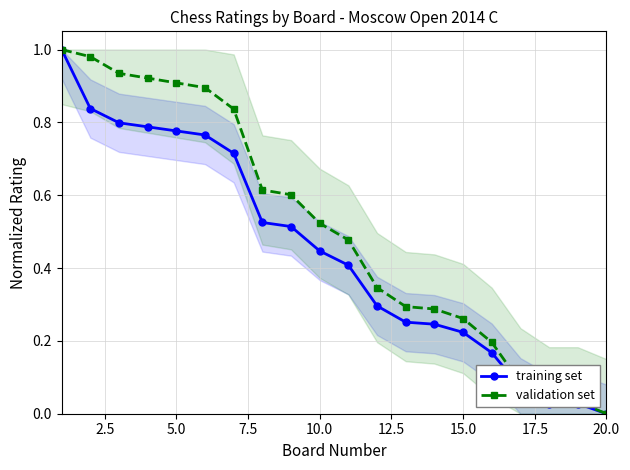

True or false: validation set and training set intersect in this chart.

False